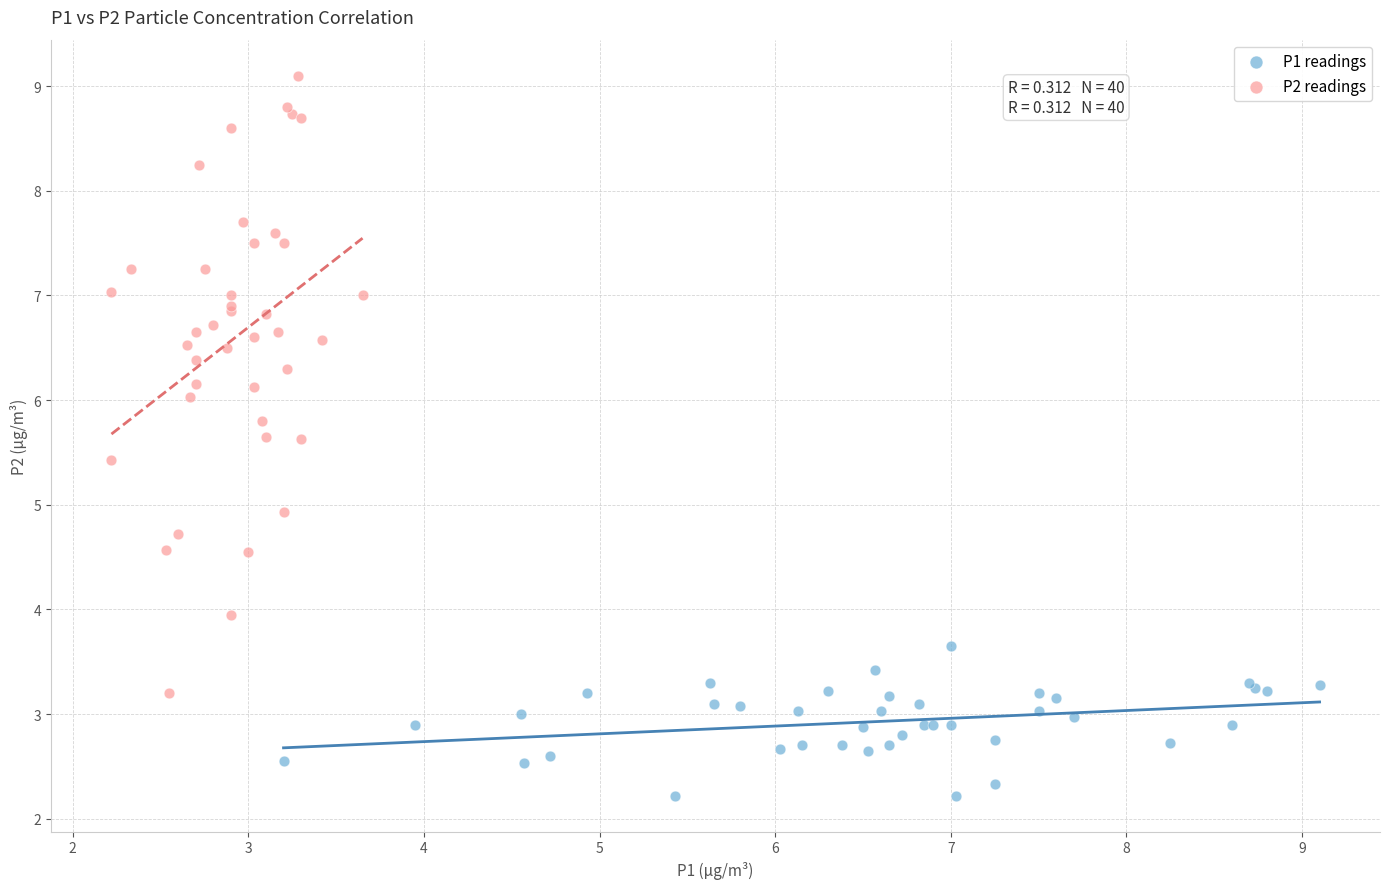

Which series contains the highest Y value?

P2 readings